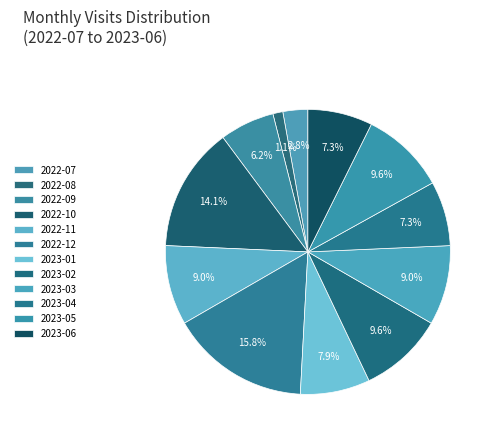

What percentage is the 2022-09 slice, to the nearest percent?

6%